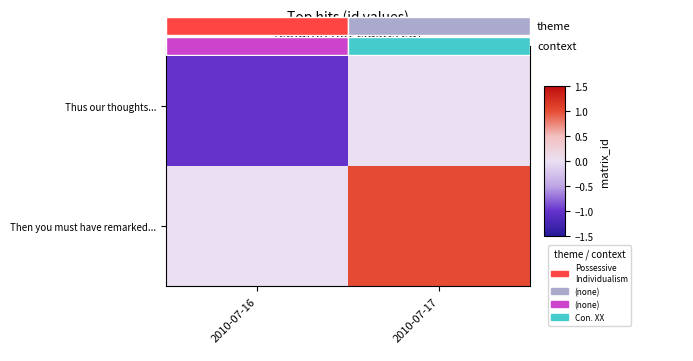

The value of Then you must have remarked... at 2010-07-17 is 1.0. True or false?

True